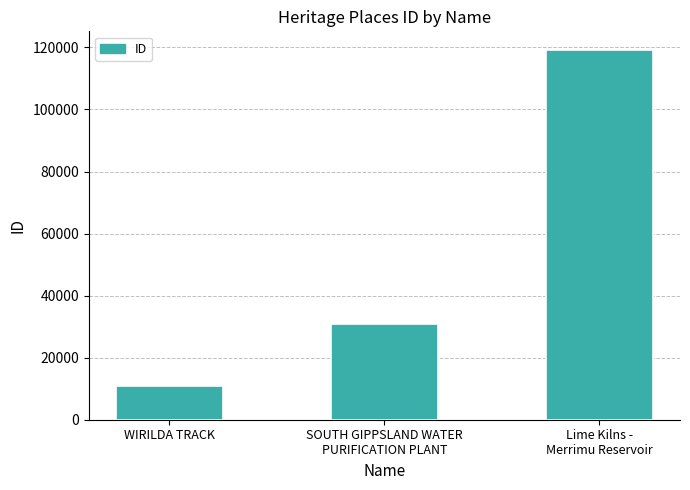

What is the label of the 2nd bar from the right?

SOUTH GIPPSLAND WATER
PURIFICATION PLANT